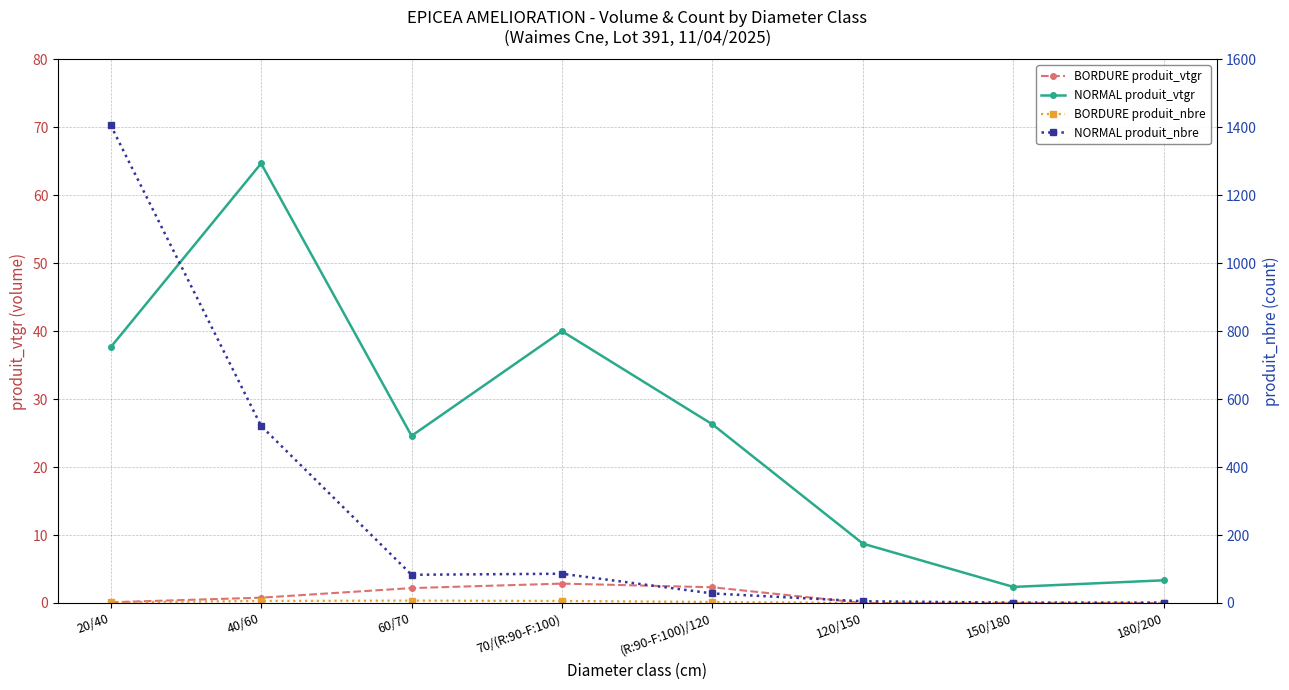

What is the value of the BORDURE produit_vtgr point at the 3rd from the left?

2.2